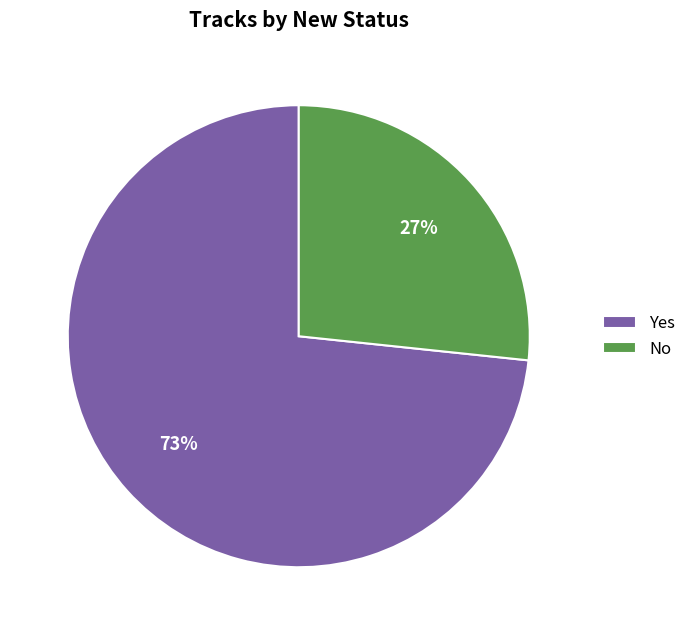

Rank the categories by value from lowest to highest.

No, Yes